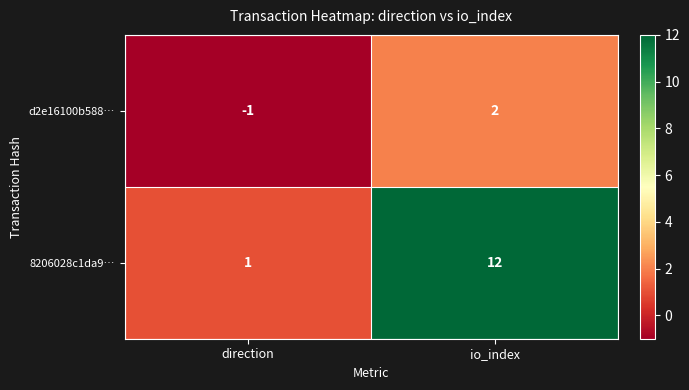

What is the difference between the 8206028c1da9… values at io_index and direction?

11